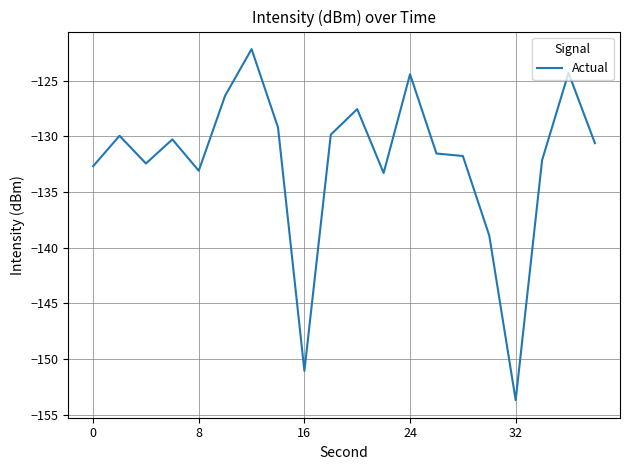

What is the smallest value displayed?

-153.7